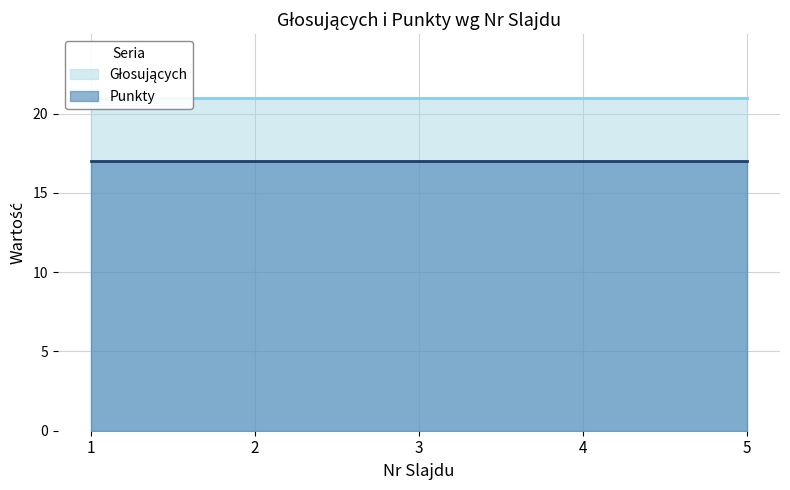

At how many categories does at least one series exceed 20?

5